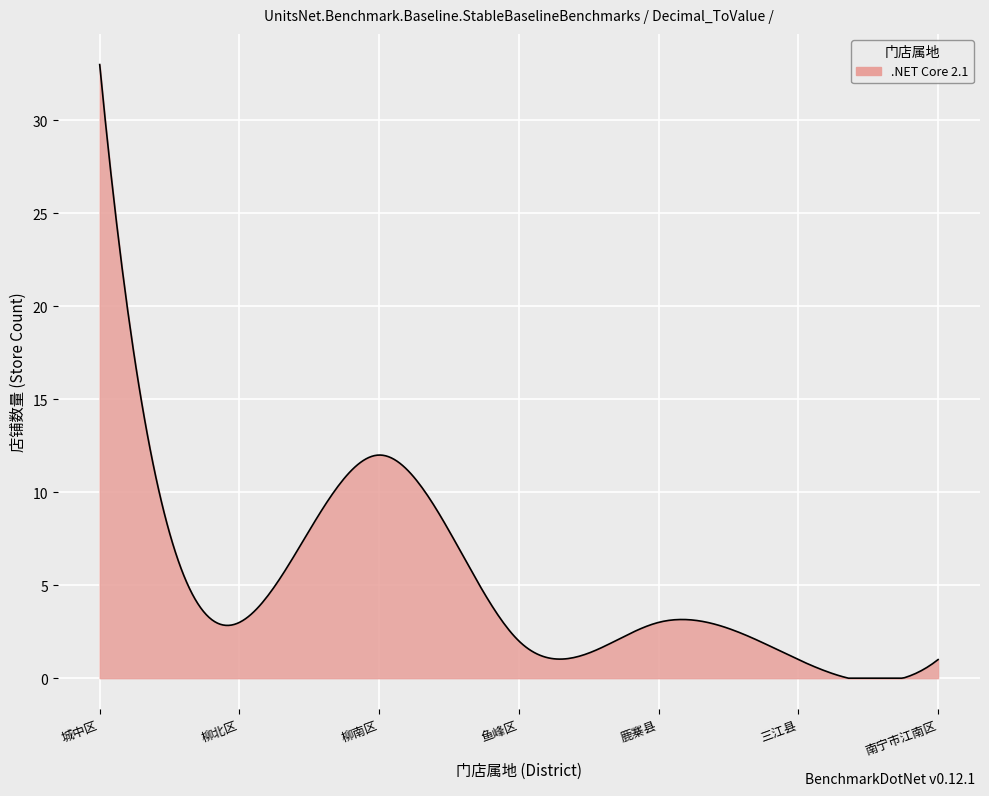

What is the difference between the maximum and minimum values?

33.0